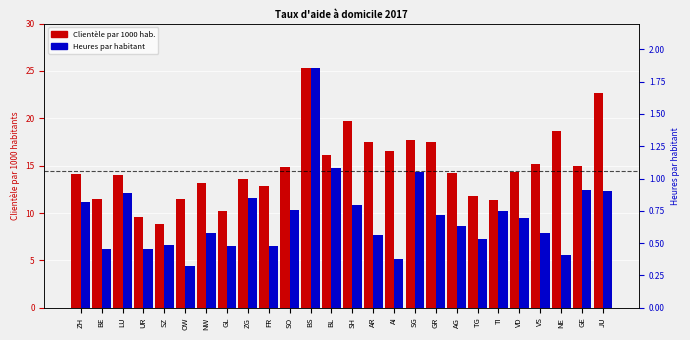

What is the greatest value displayed?

25.3